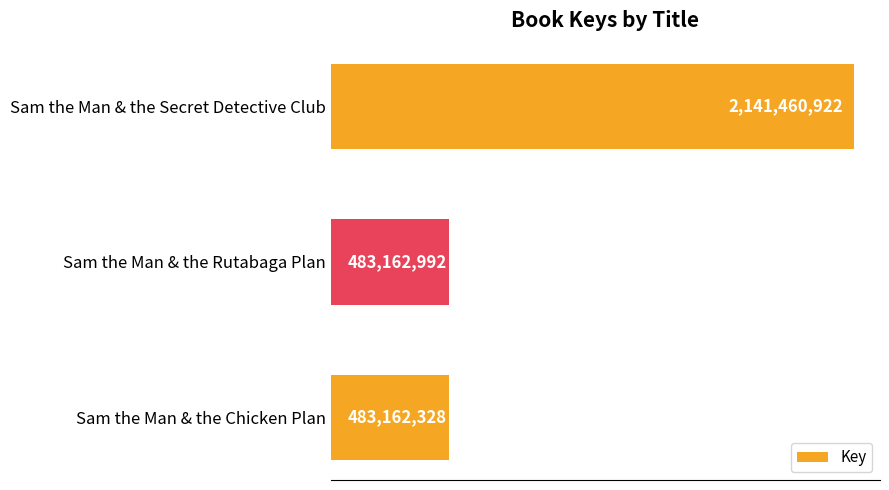

What is the difference between the maximum and minimum values?

1658298594